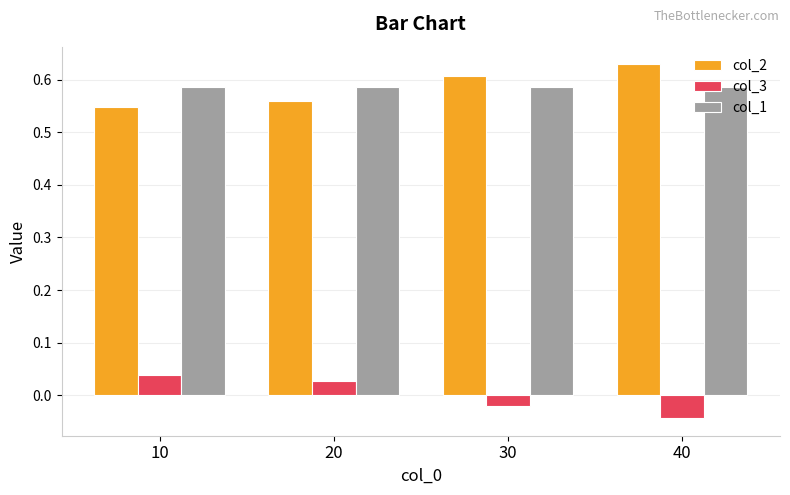

At which label does col_3 reach its minimum?

40